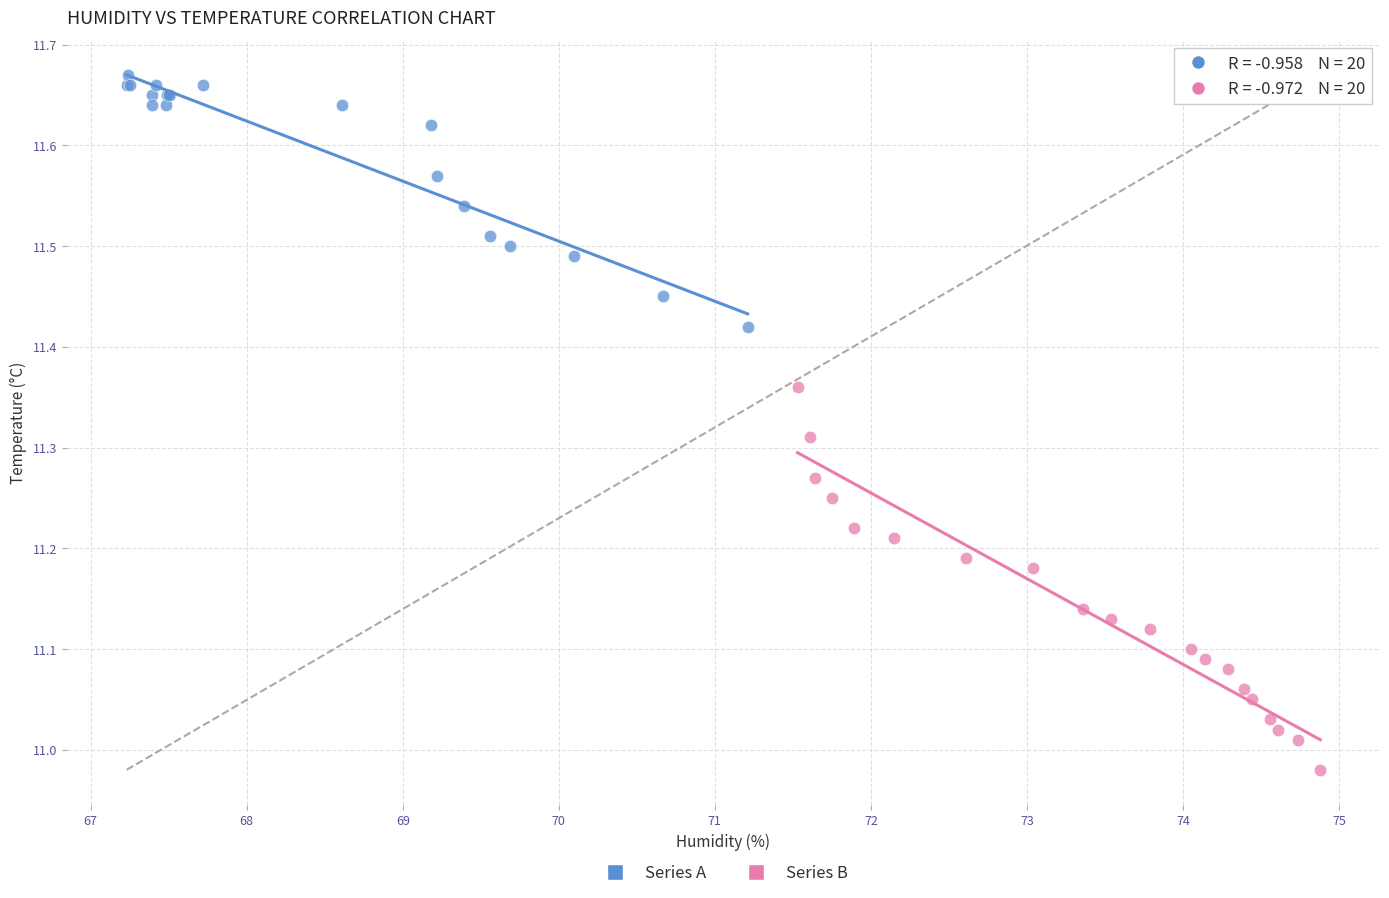

Which series reaches the maximum Y coordinate?

Series A